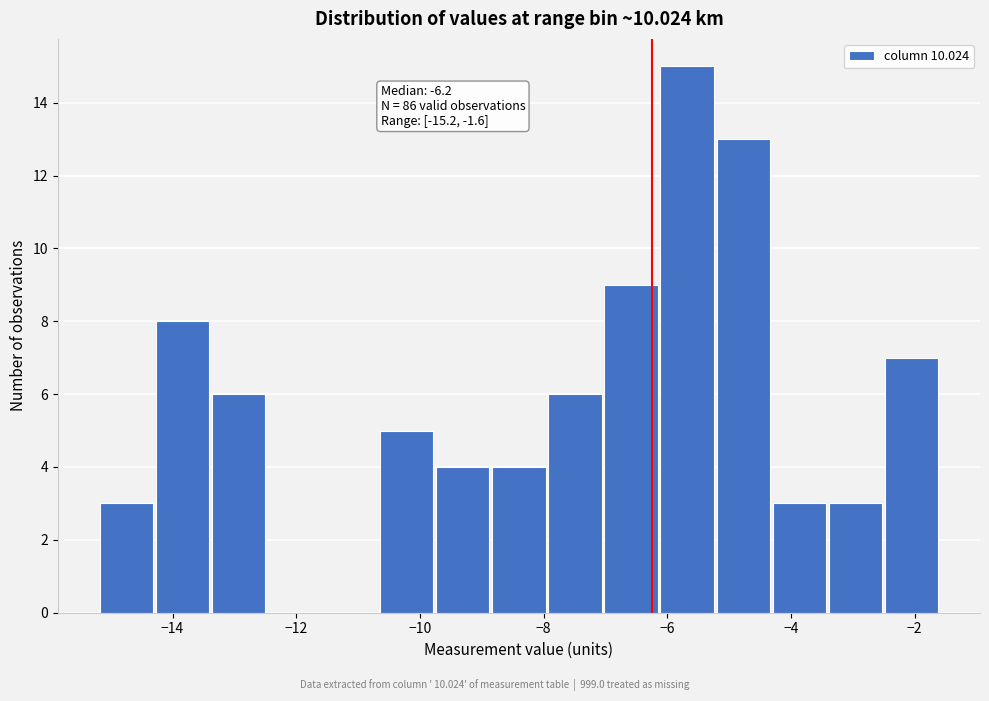

Which range on the x-axis has the tallest bar?

-6.2 to -5.2